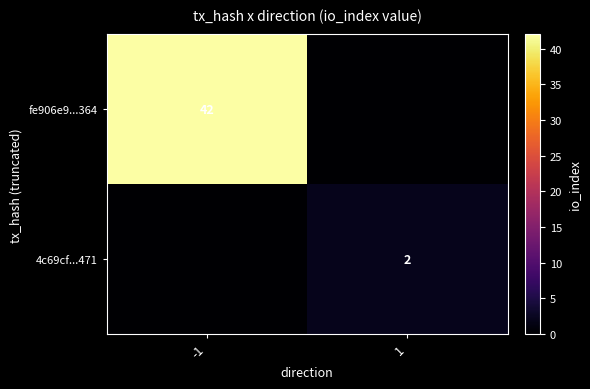

At which category is the sum across all series the highest?

-1